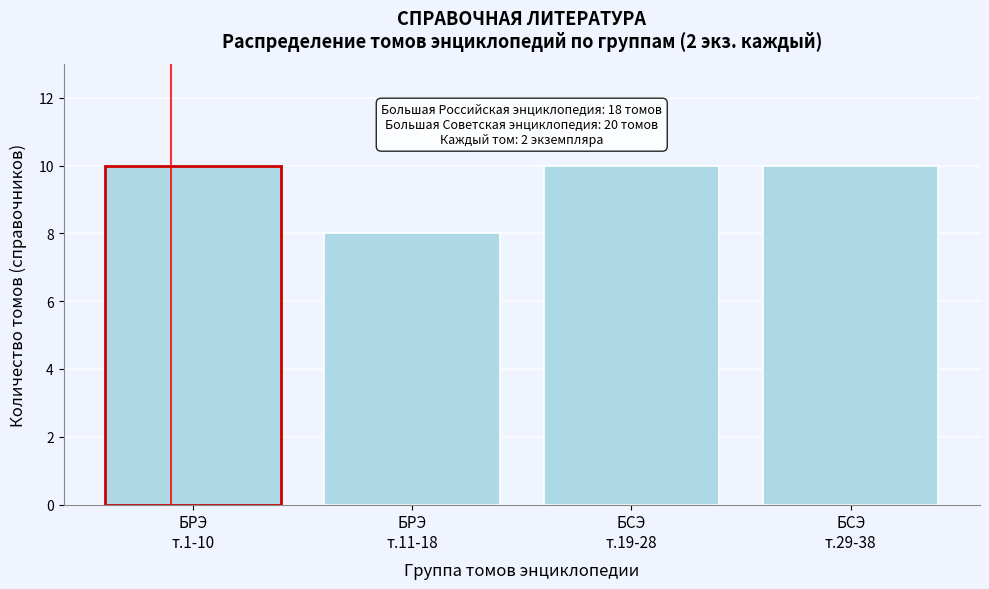

Reading right to left, what are all the values shown in this chart?

10	10	8	10